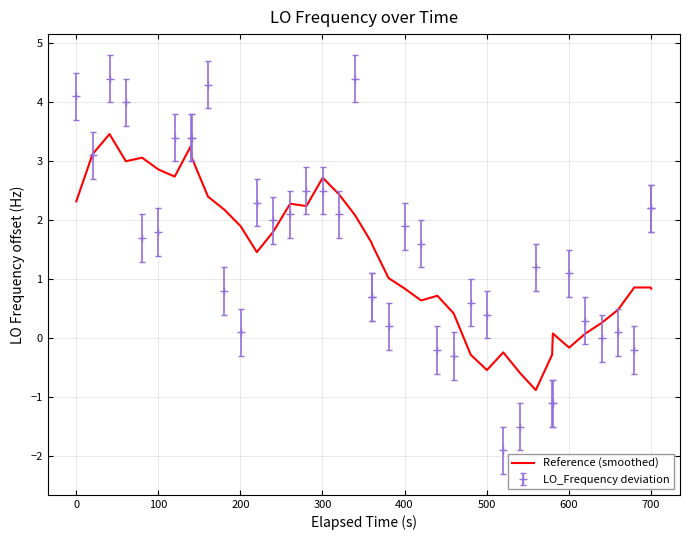

Which series has the widest spread of values?

LO_Frequency deviation